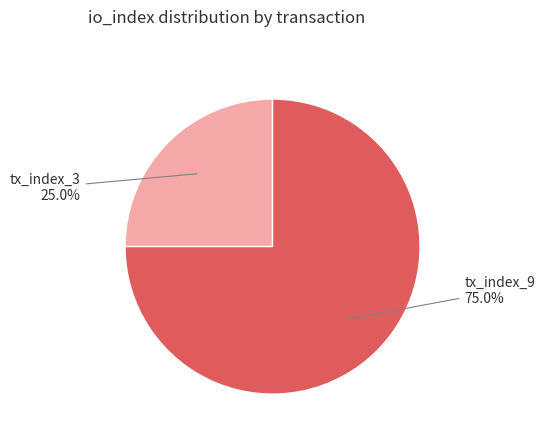

How many segments does this pie chart have?

2